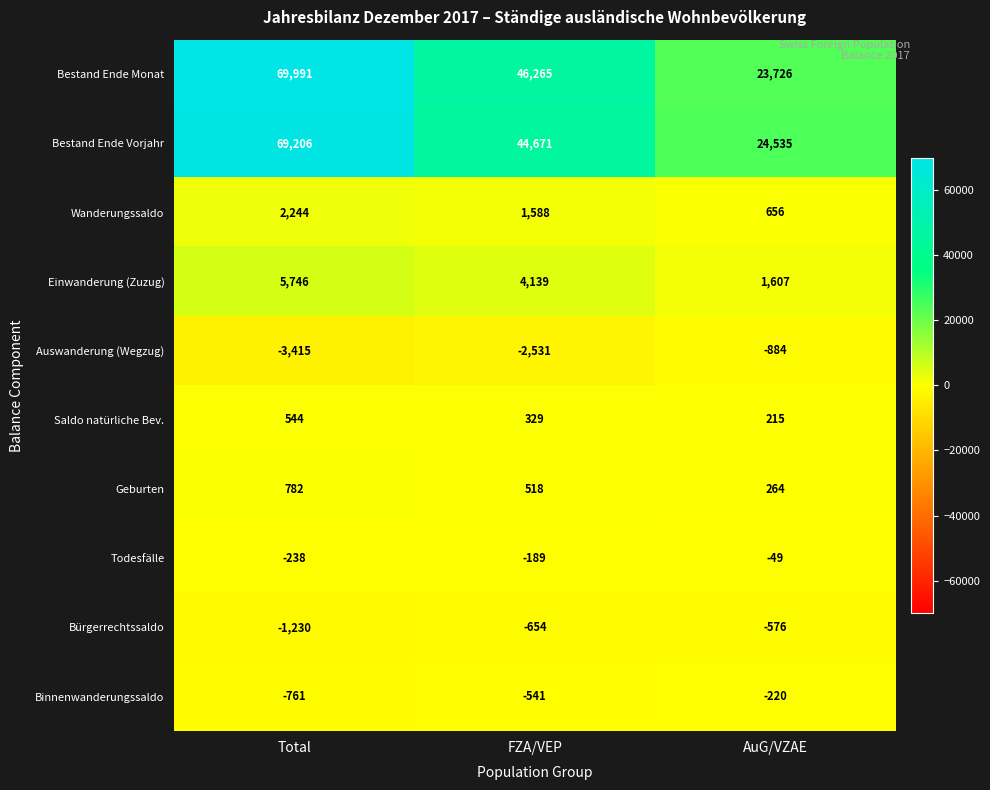

Count the number of categories in the chart.

3